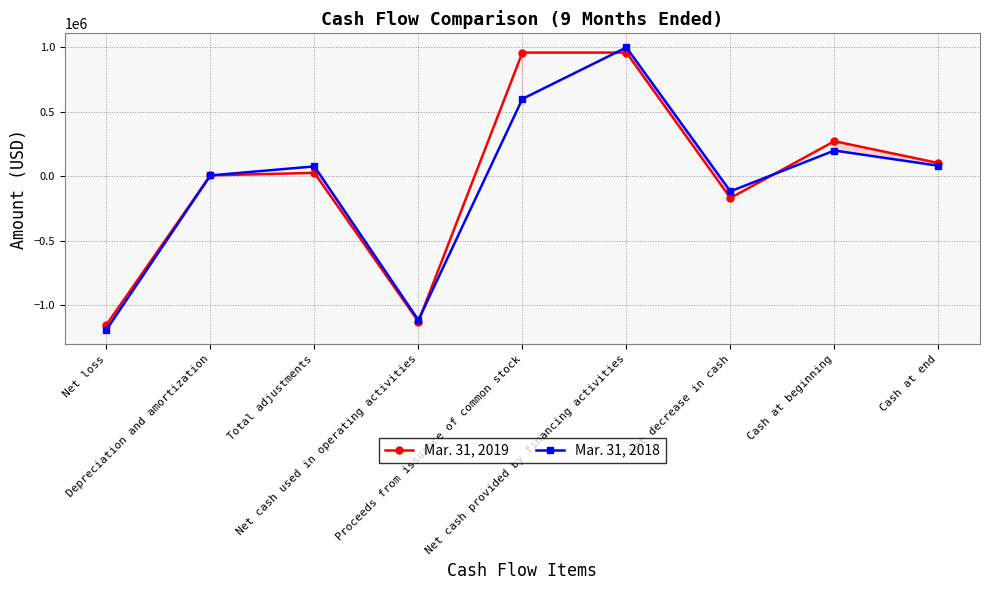

Which series has the largest total across all categories?

Mar. 31, 2019